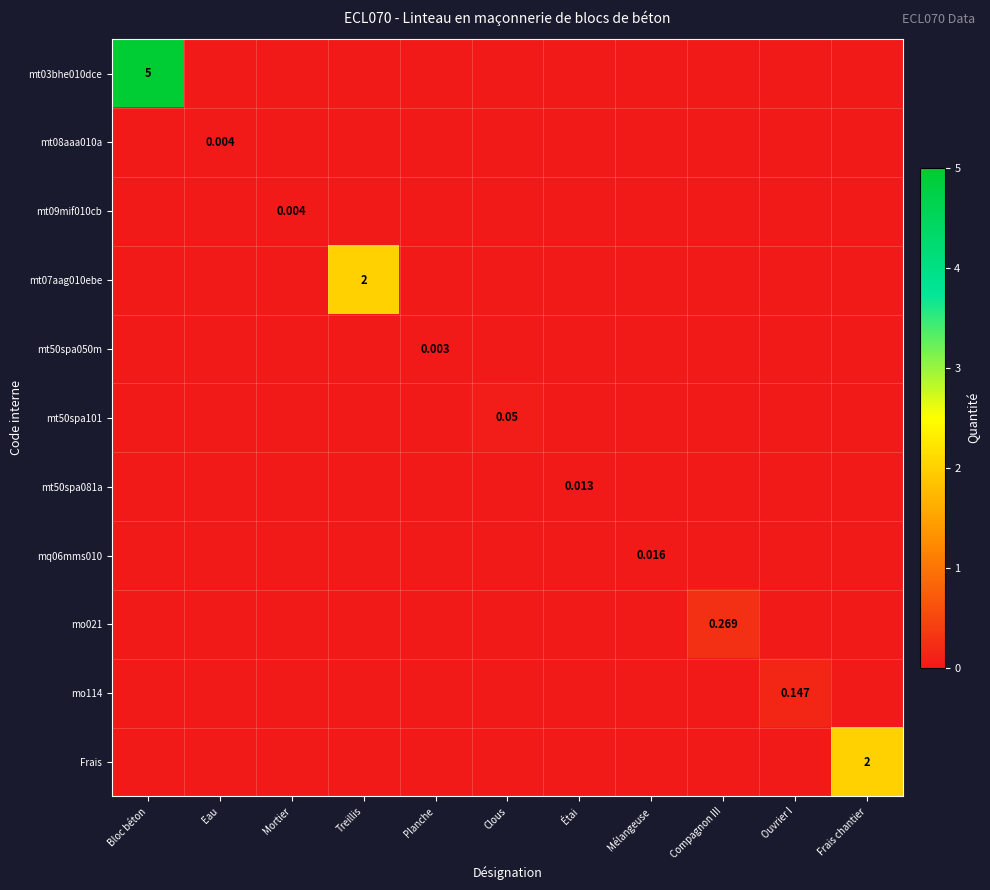

Which series changed the most between Clous and Frais chantier?

Frais